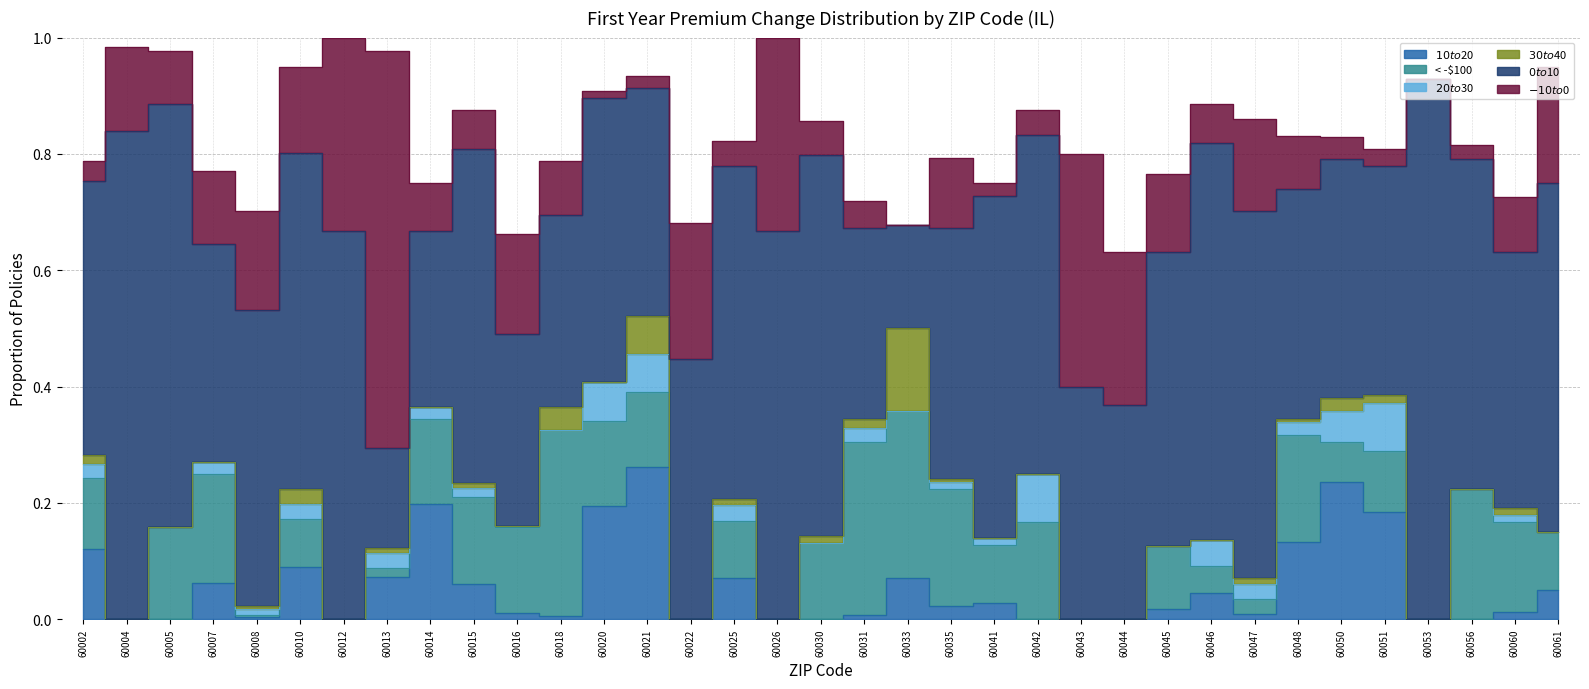

How many lines are shown in the chart?

6